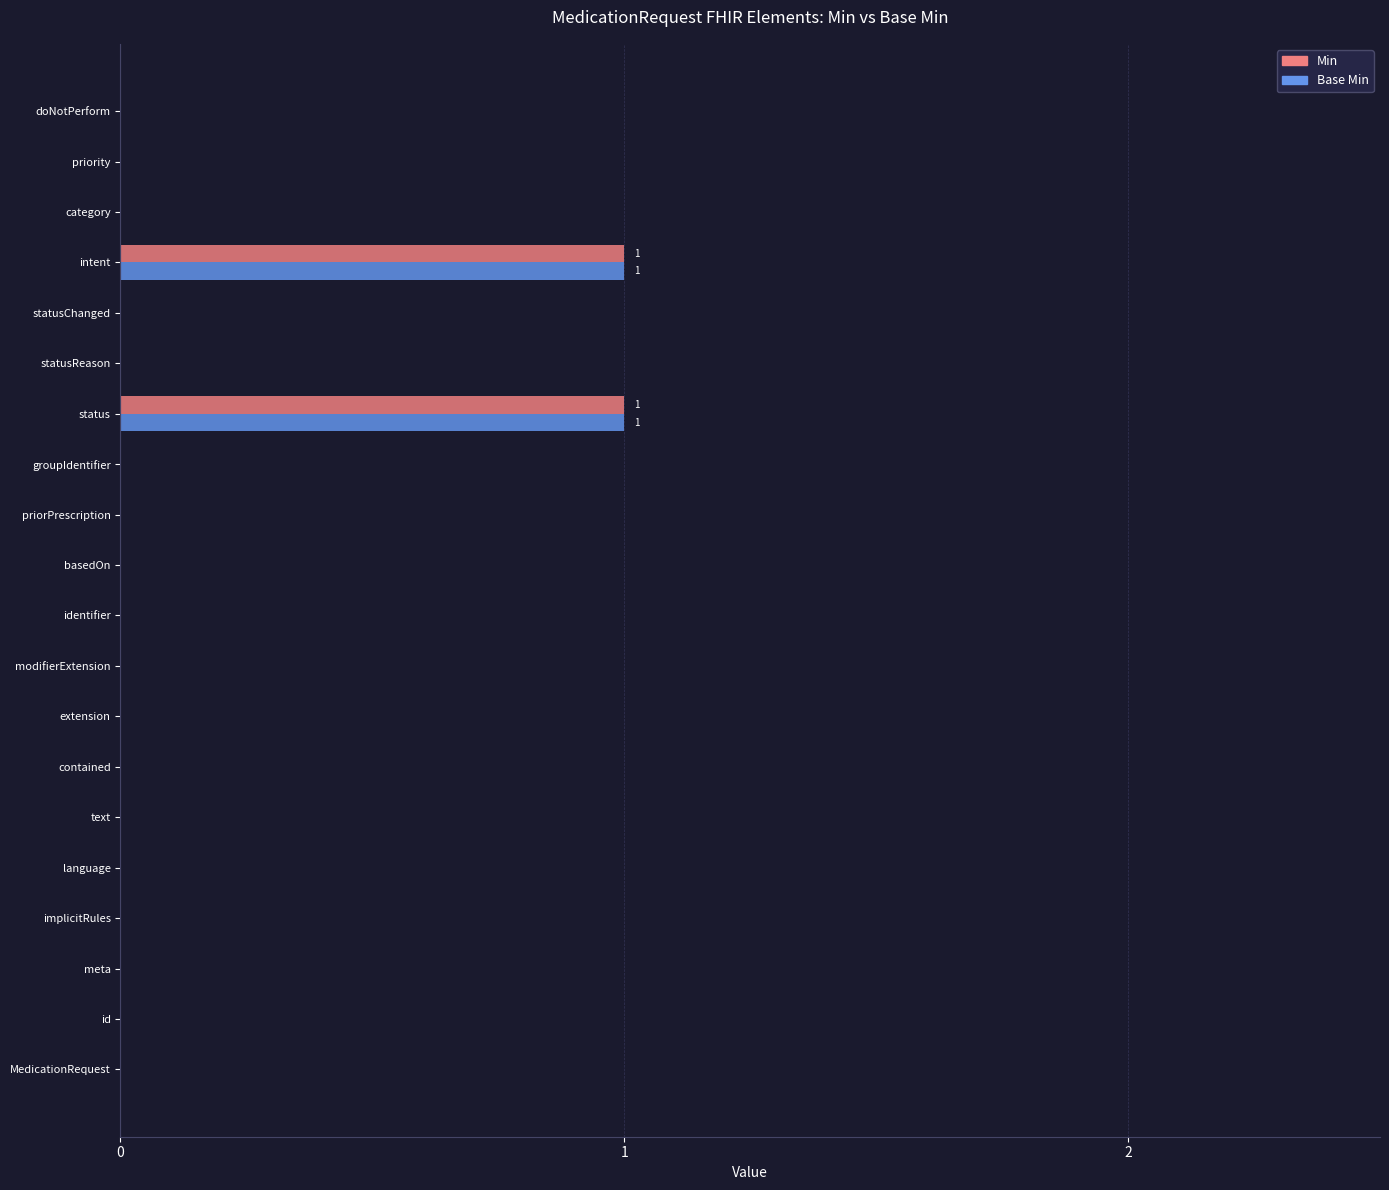

Is the value of Base Min at status greater than the value of Min at statusReason?

Yes